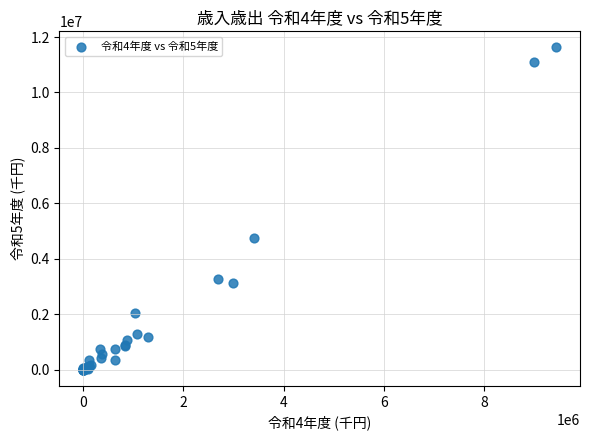

What Y value in the scatter plot is closest to 5812201?

4737682